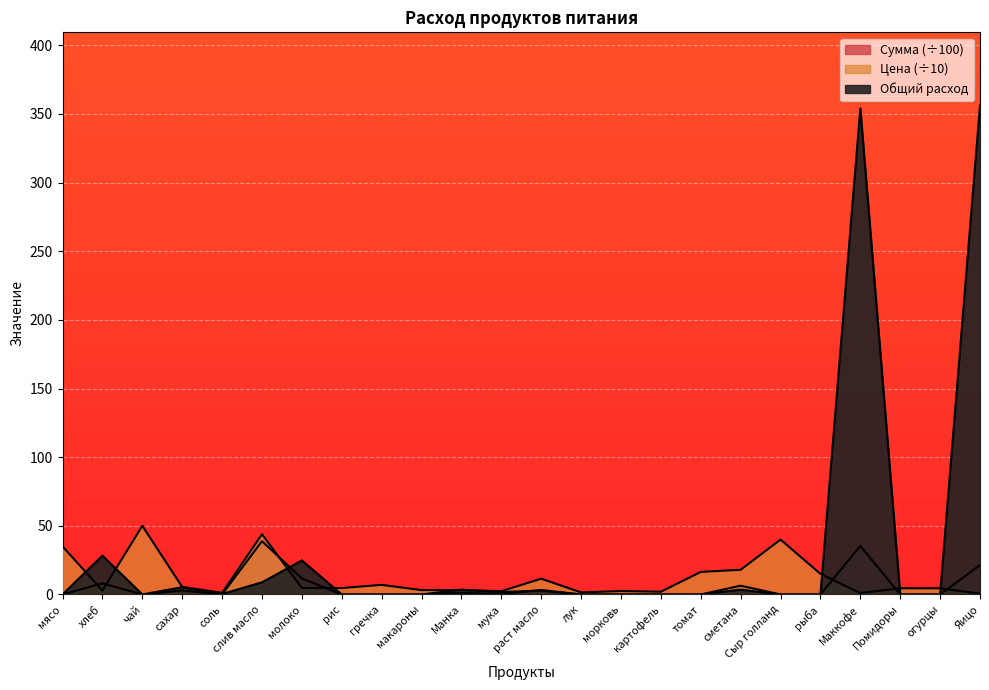

Which series has the widest spread of values?

Общий расход